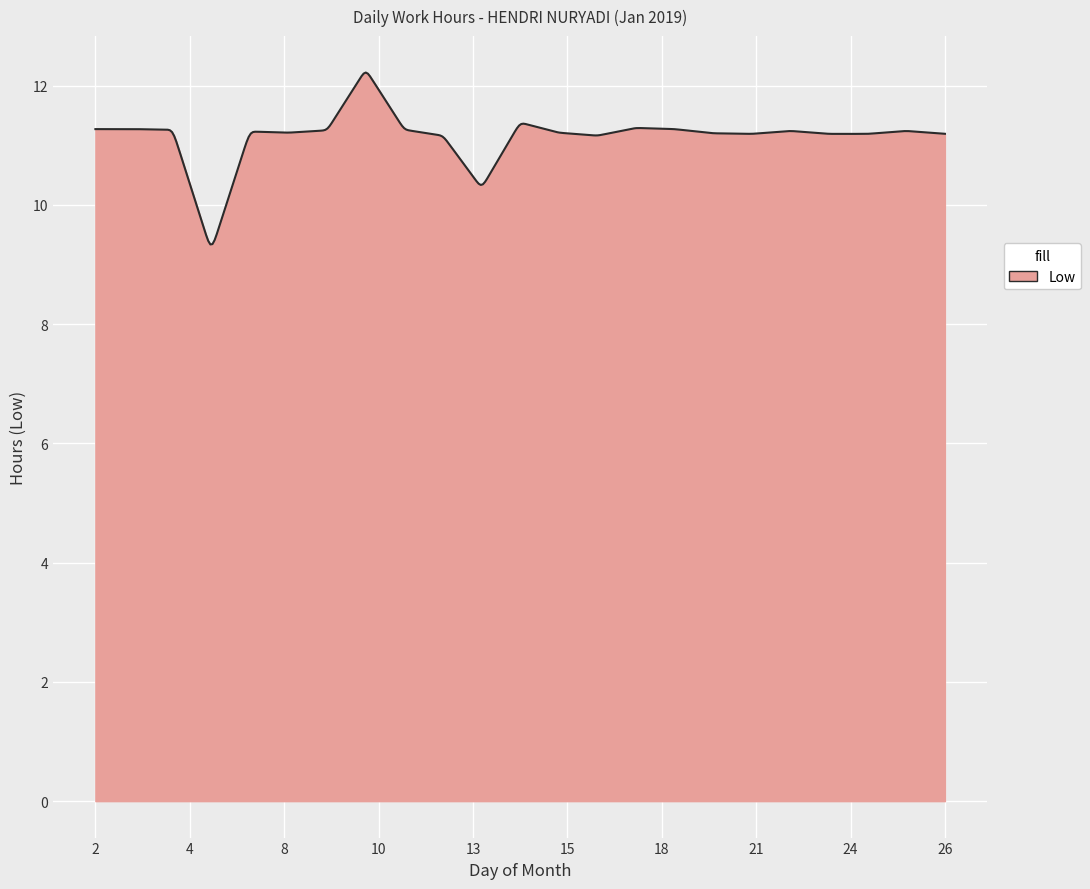

What is the difference between the maximum and minimum values?

2.9